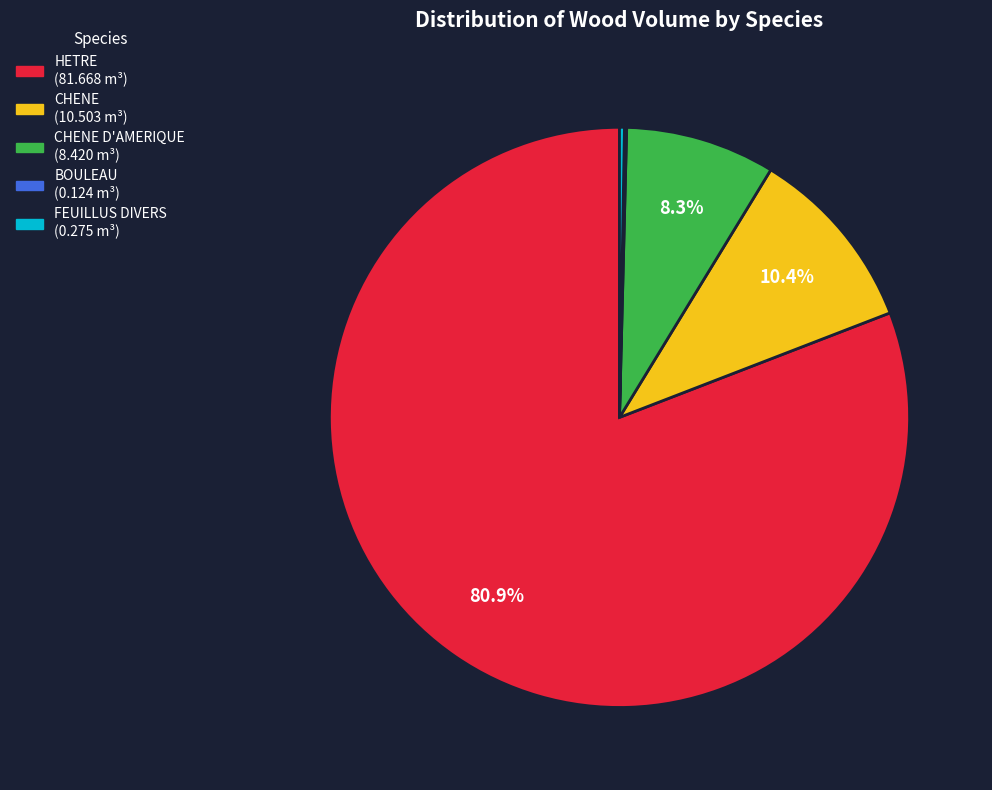

Does any single category account for the majority?

Yes